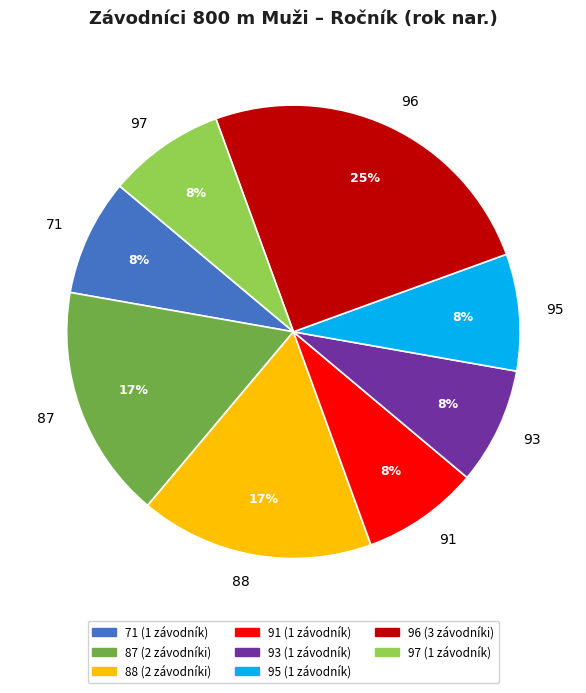

True or false: 95 accounts for 8% of the total.

True